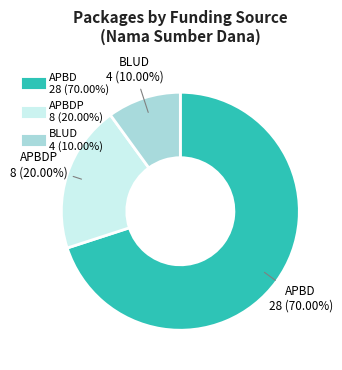

Is there a majority slice in this chart?

Yes